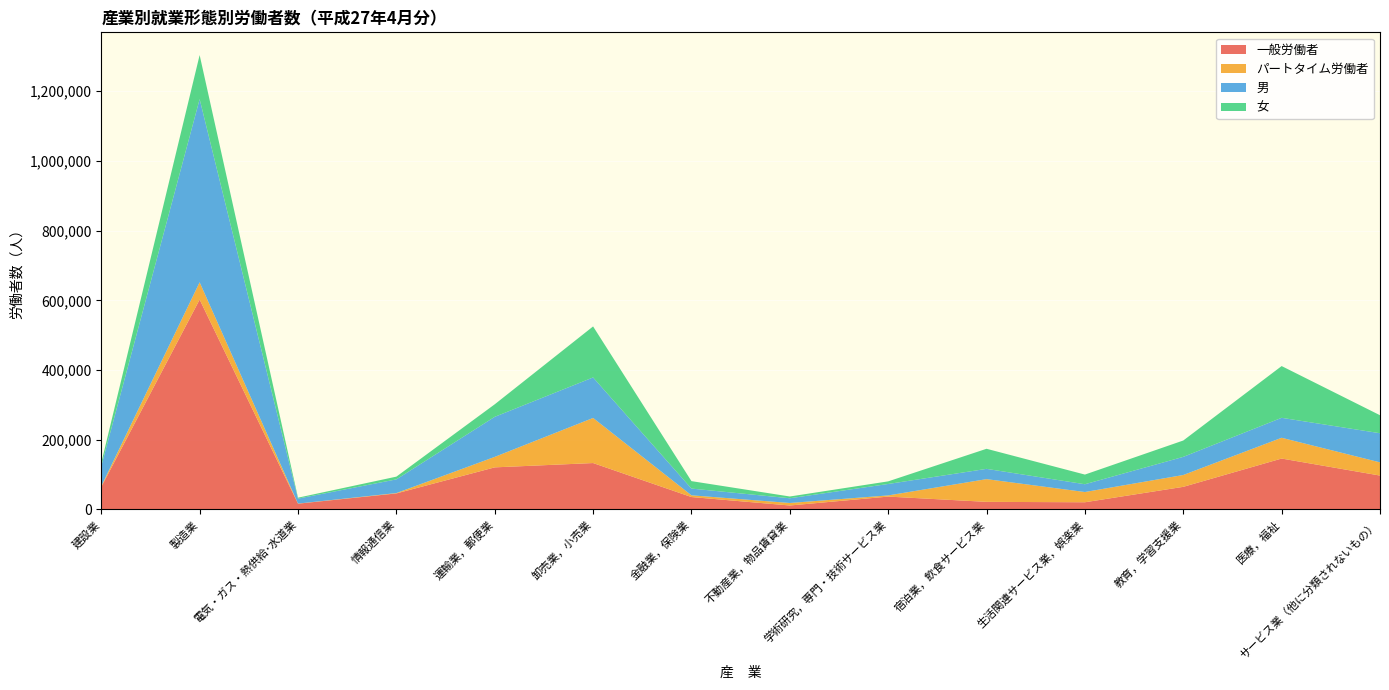

Reading left to right, what are all the values shown in this chart?

一般労働者: 64703	602358	16624	46078	120860	133248	35692	11447	36999	21887	20715	64978	146185	97329
パートタイム労働者: 2173	49642	305	1036	30039	129387	4981	7186	3344	65205	29367	33973	59582	37888
男: 57618	525484	14252	39254	114957	116225	19305	13549	32823	29453	22330	52039	57259	83576
女: 9258	126516	2677	7860	35942	146410	21368	5084	7520	57639	27752	46912	148508	51641